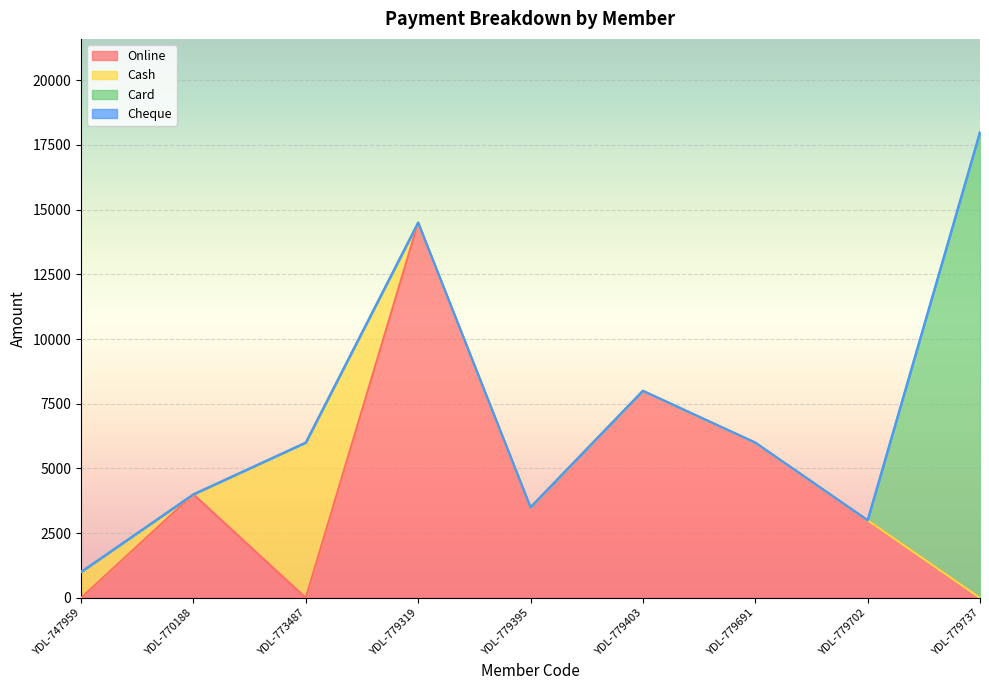

Which series has the largest total across all categories?

Online